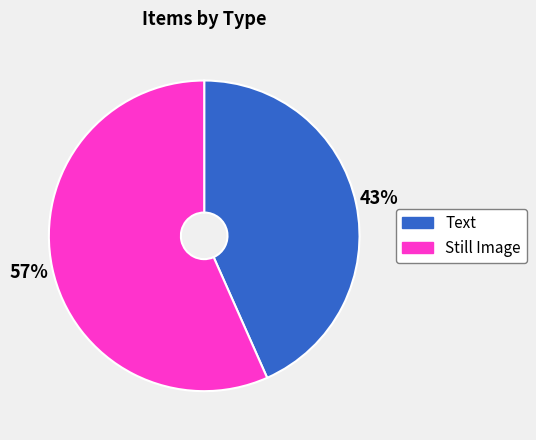

What is the smallest slice in the pie chart?

Text